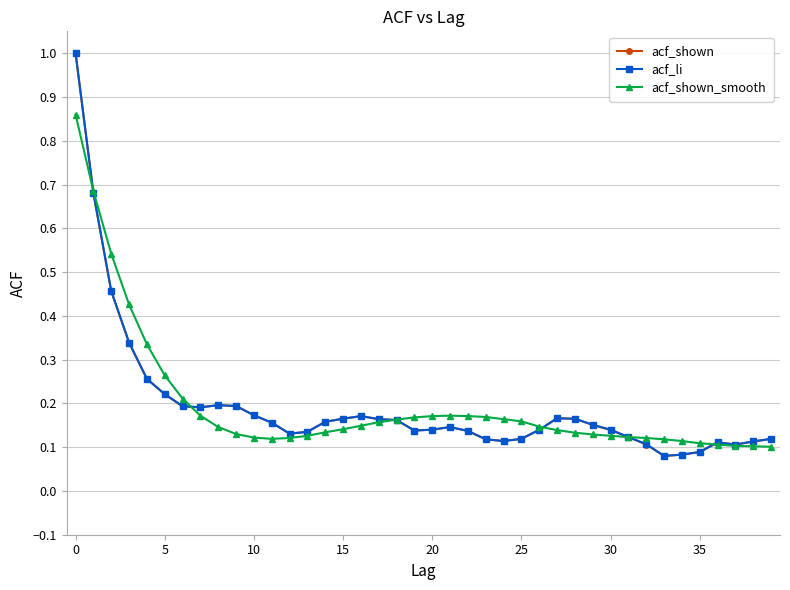

At how many categories does at least one series exceed 0?

40